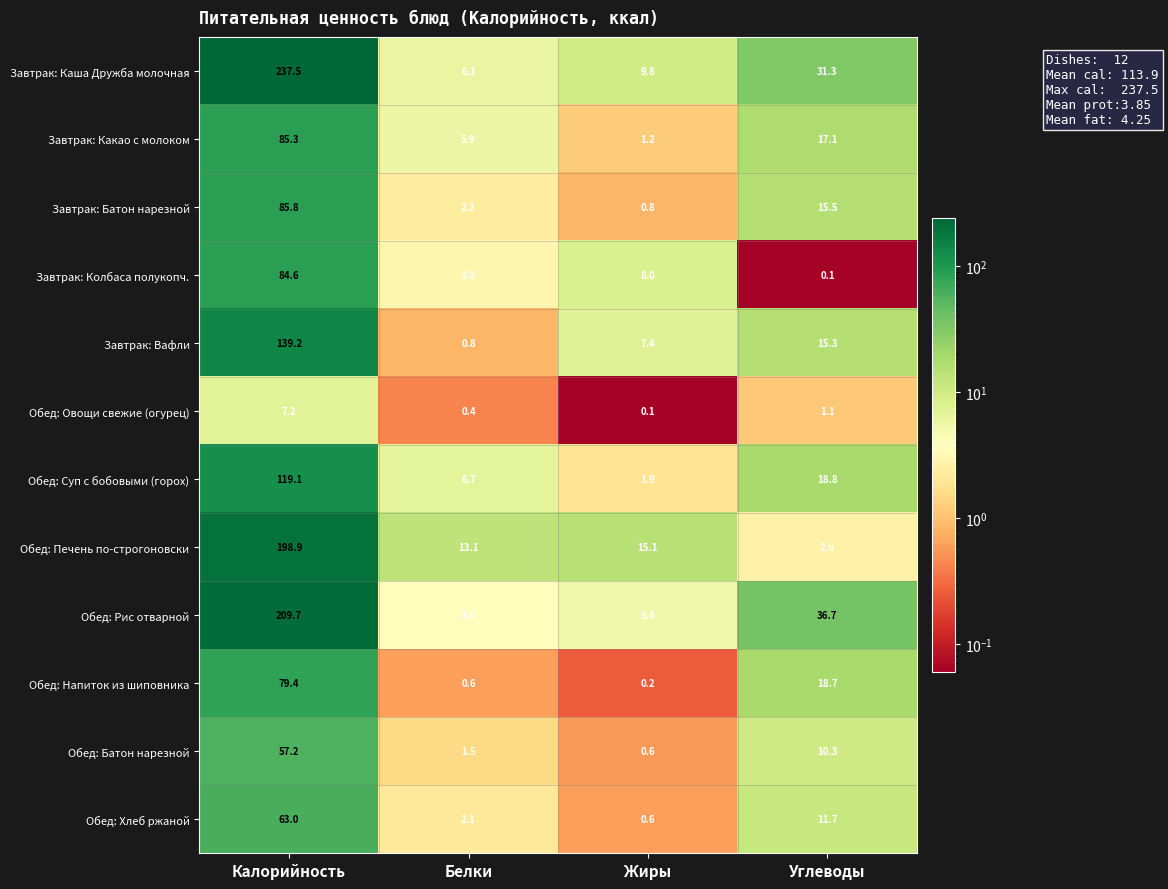

Which series has the largest range (max minus min)?

Завтрак: Каша Дружба молочная